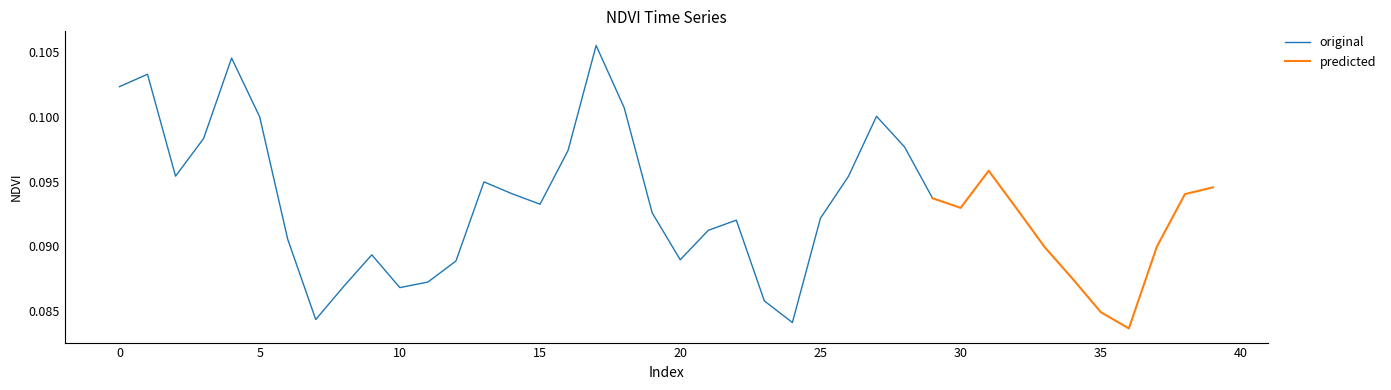

Which category has the lowest value in the Zone 1 NDVI series?

36